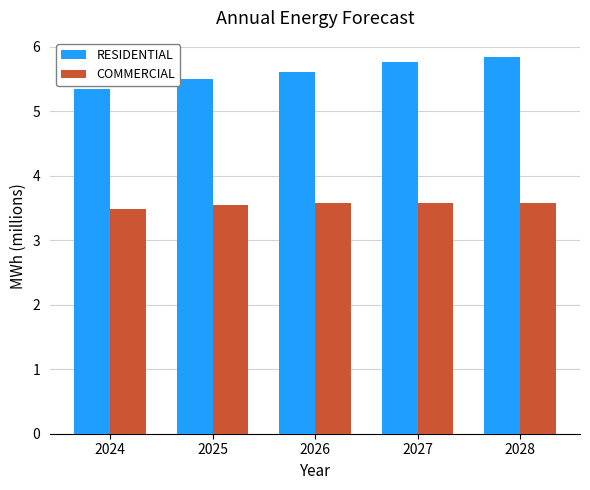

Is it true that COMMERCIAL equals 3.6 at 2026?

True